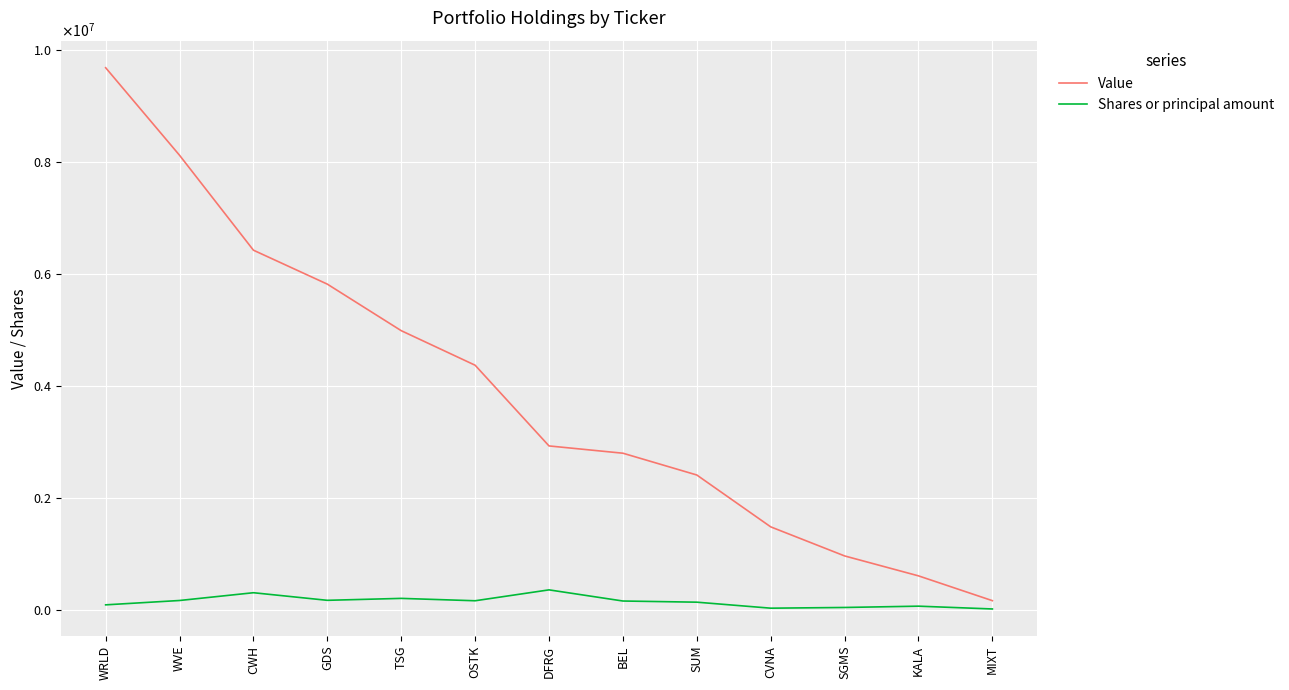

What is the difference between the highest and lowest values at KALA?

541000